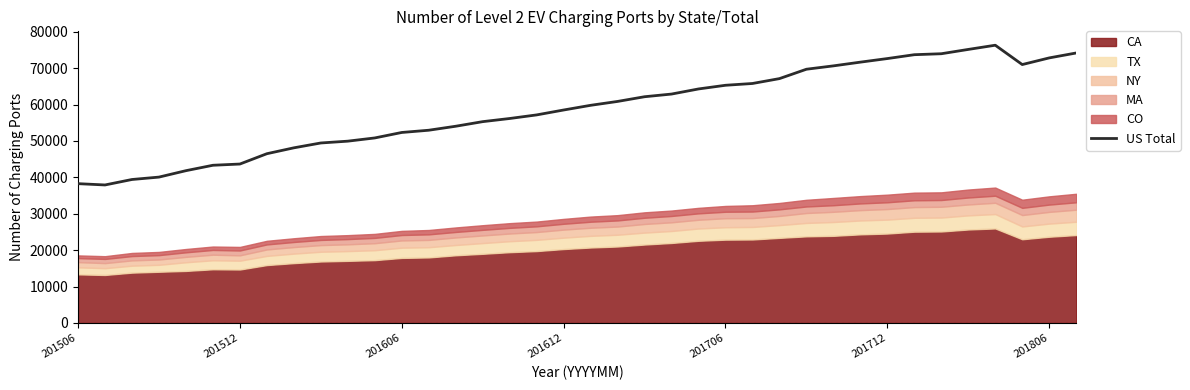

Does the chart display data point markers on the line(s)?

No